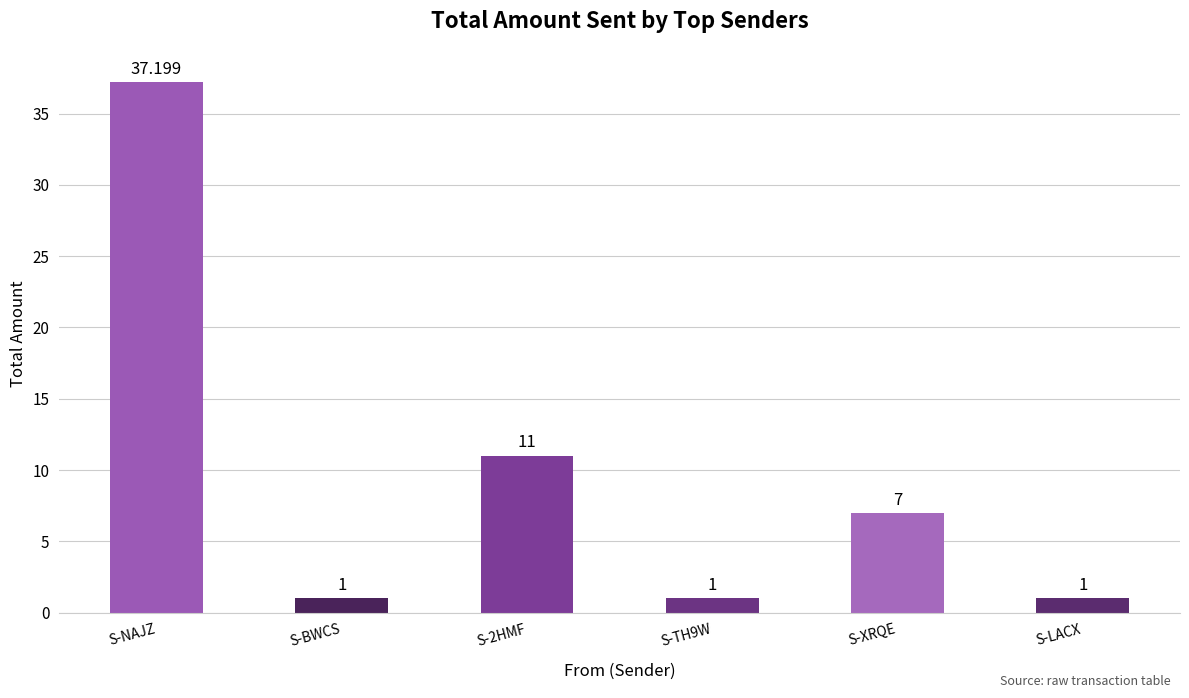

Reading right to left, transcribe all the data shown in this chart.

1.0	7.0	1.0	11.0	1.0	37.2